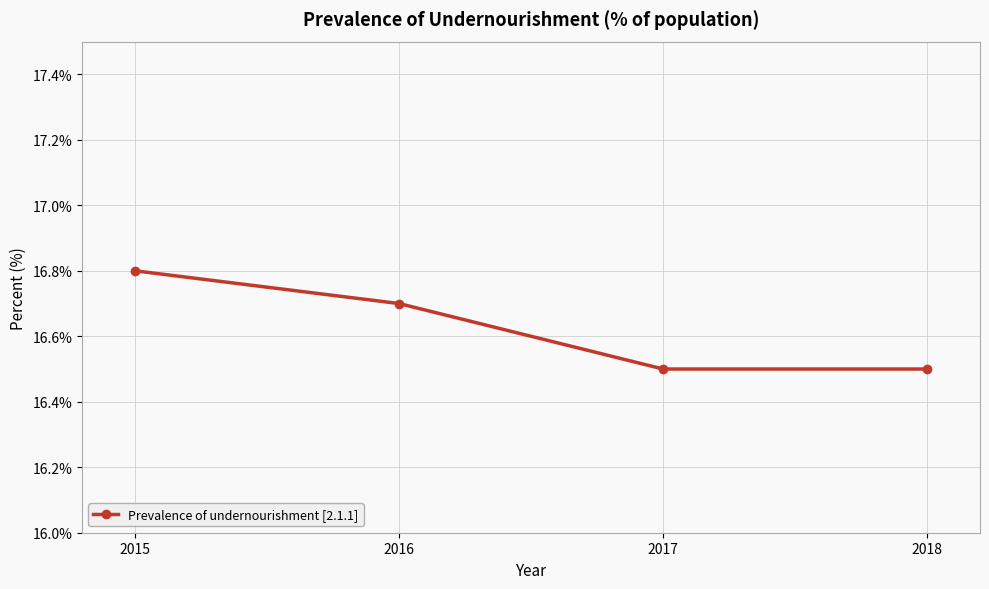

Does the chart display data point markers on the line(s)?

Yes